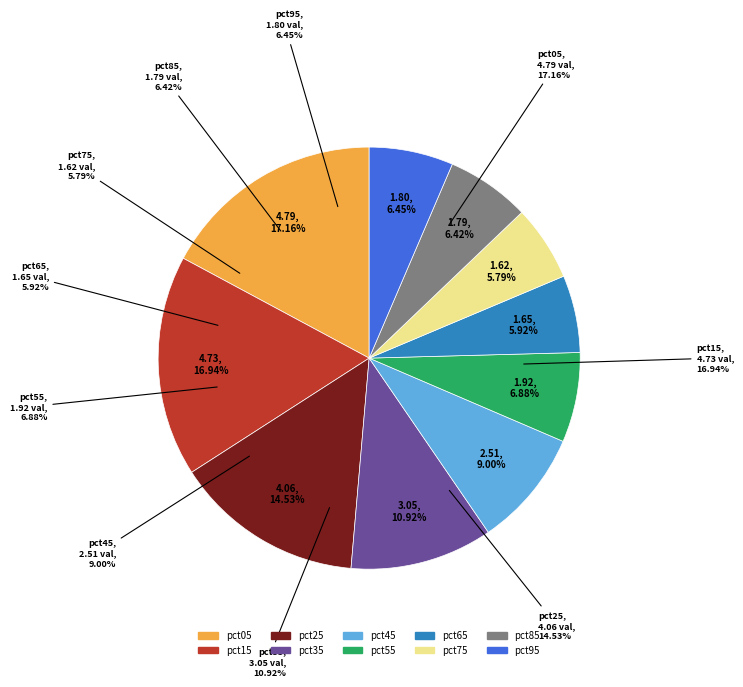

To the nearest percent, what percentage of the pie is pct05?

17%